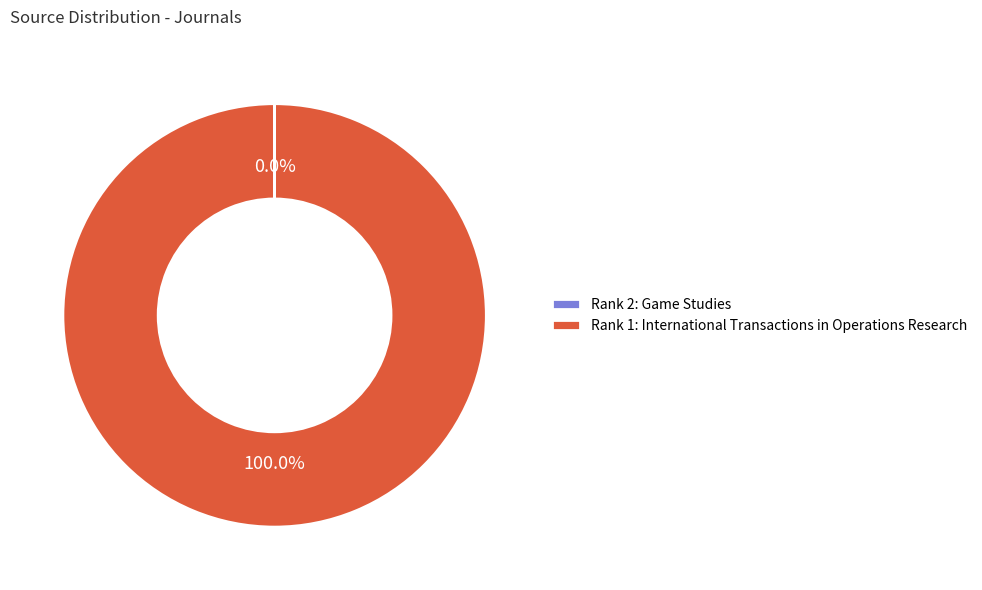

Is there a majority slice in this chart?

Yes